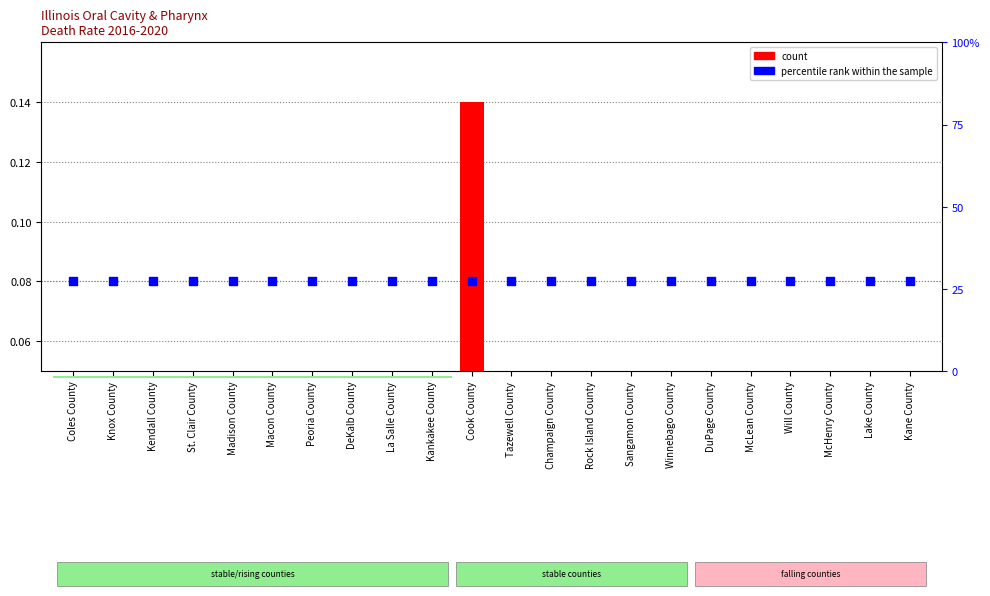

Which series reaches the maximum Y coordinate?

count